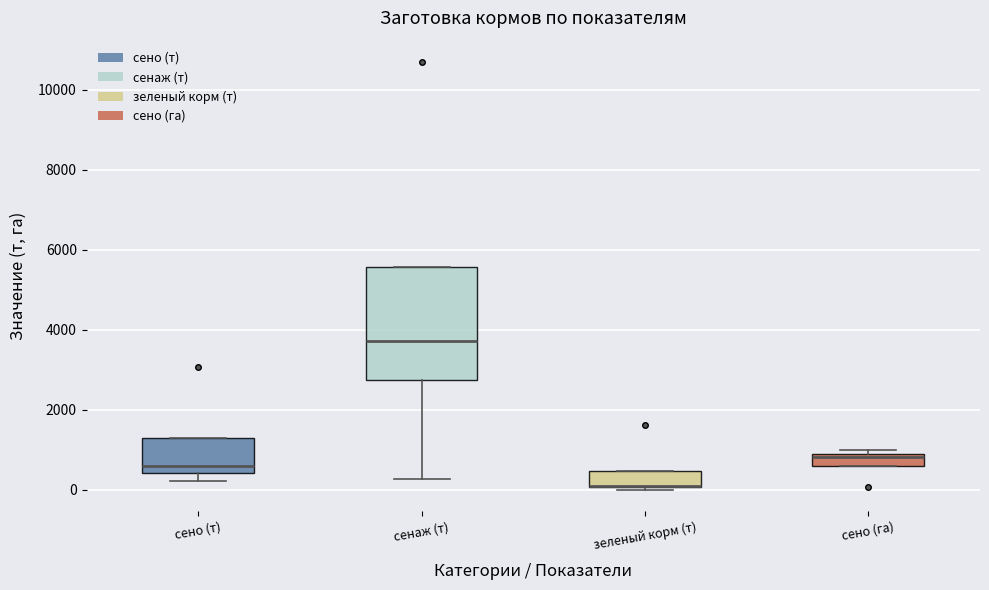

Where is the lower edge of the box for зеленый корм (т) on the y-axis? The values are not printed on the chart, so give them approximately, as read against the axis.

0